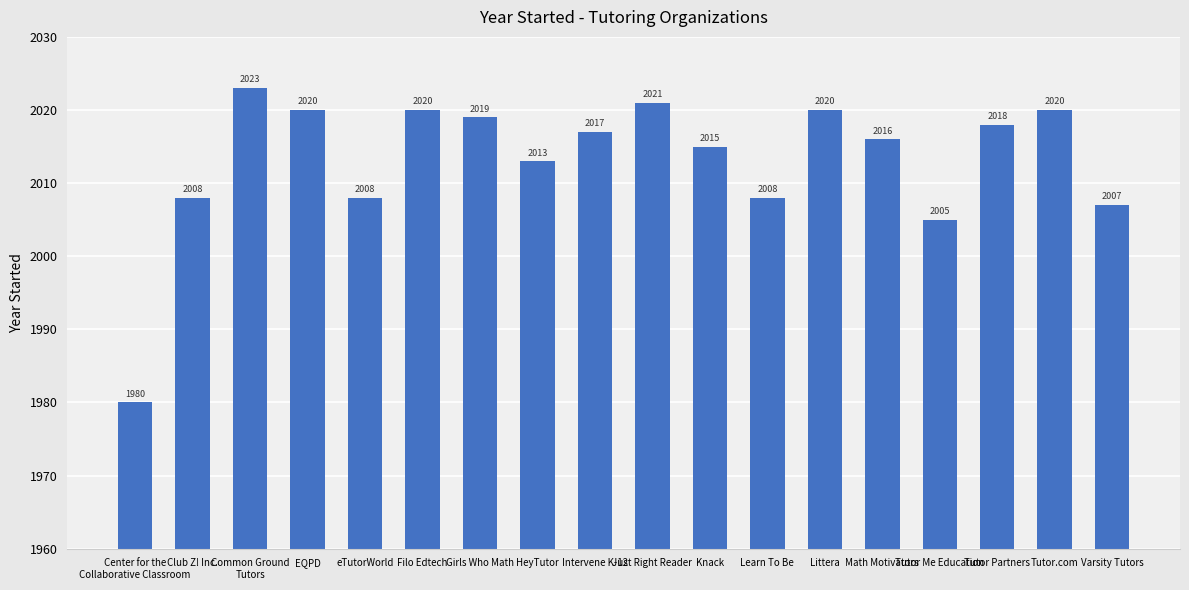

Read the value at Intervene K-12, to the nearest 5.

2015